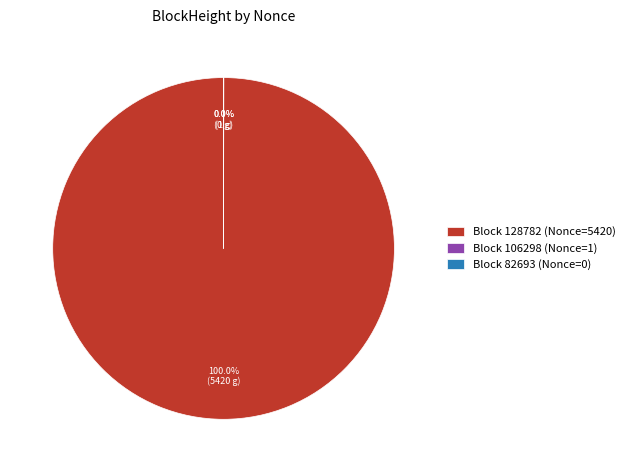

Which slice is the largest?

Block 128782 (Nonce=5420)